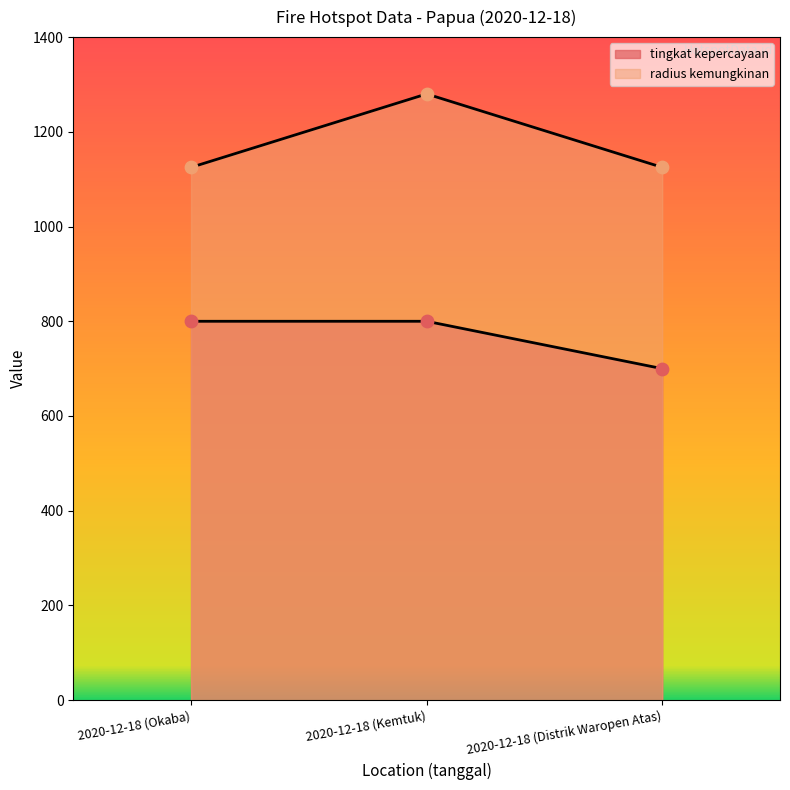

Which series has the largest total across all categories?

radius kemungkinan